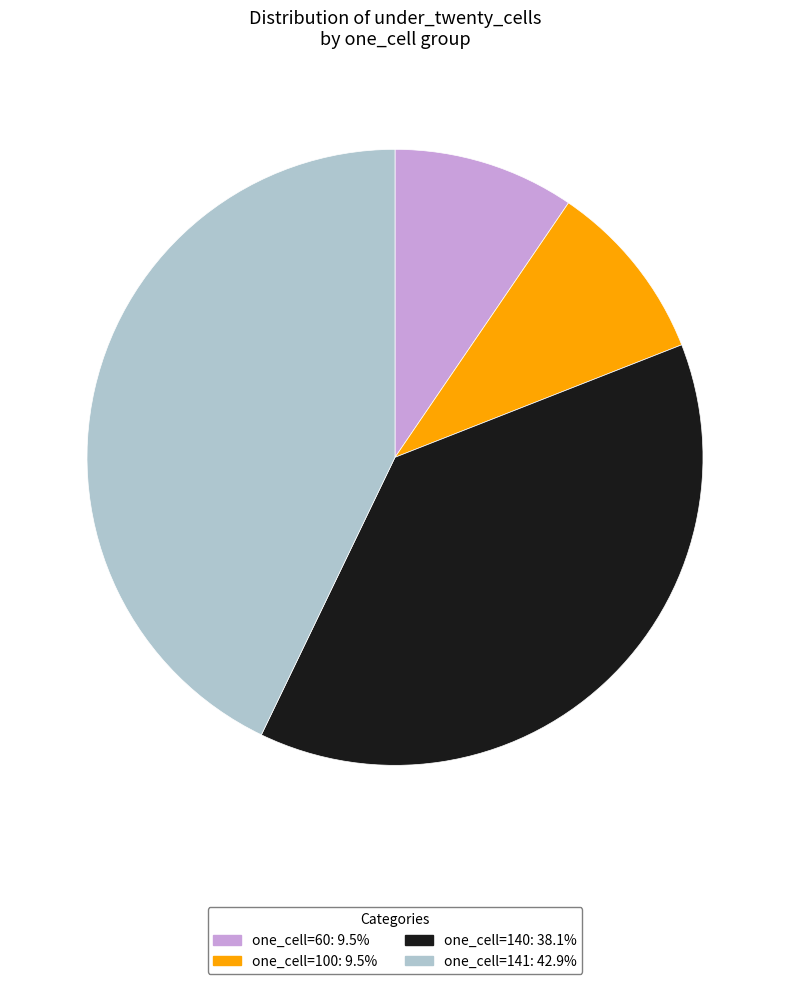

Count the number of slices in the pie.

4